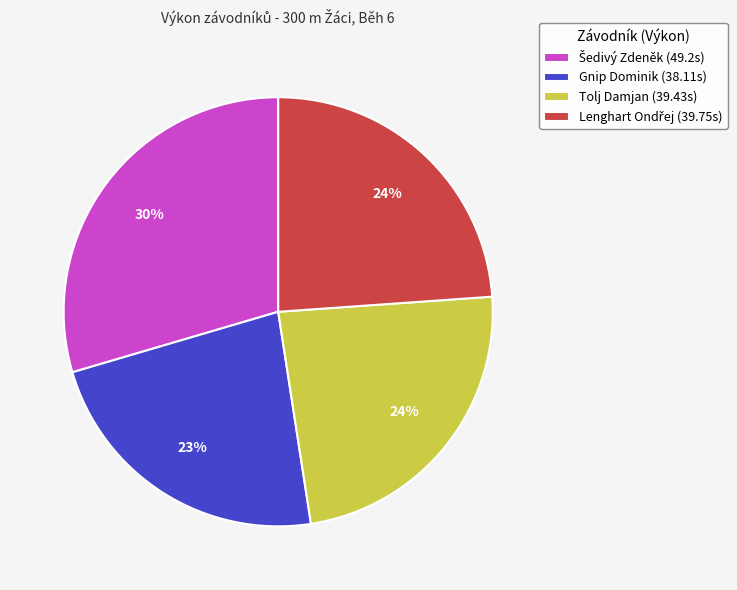

True or false: Tolj Damjan (39.43s) accounts for 24% of the total.

True